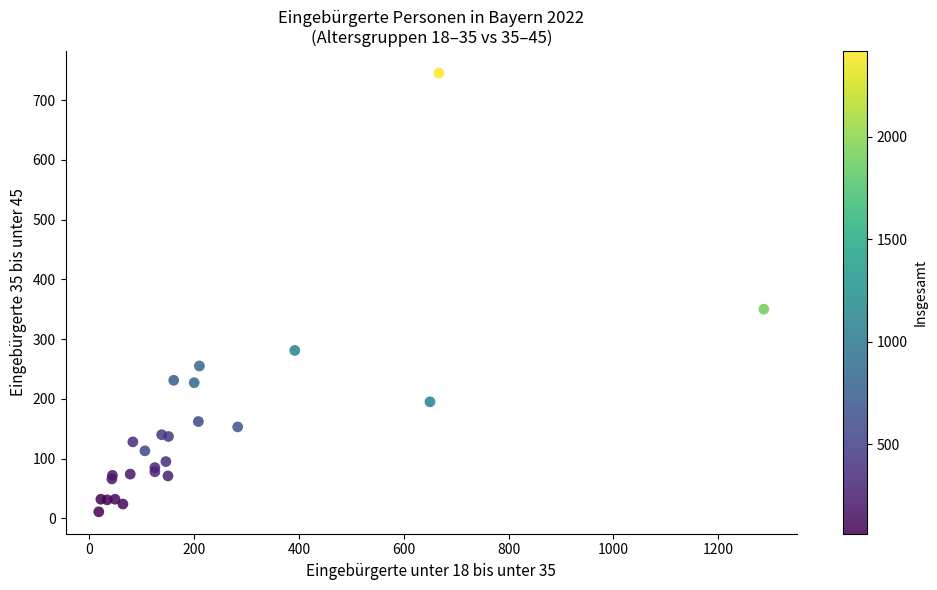

What Y value in the scatter plot is closest to 378?

350